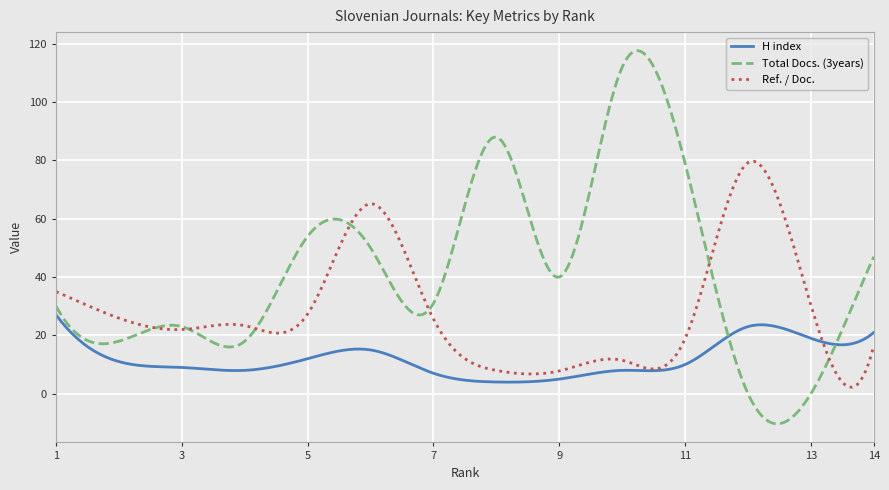

What are all the series names shown in the legend?

H index, Total Docs. (3years), Ref. / Doc.